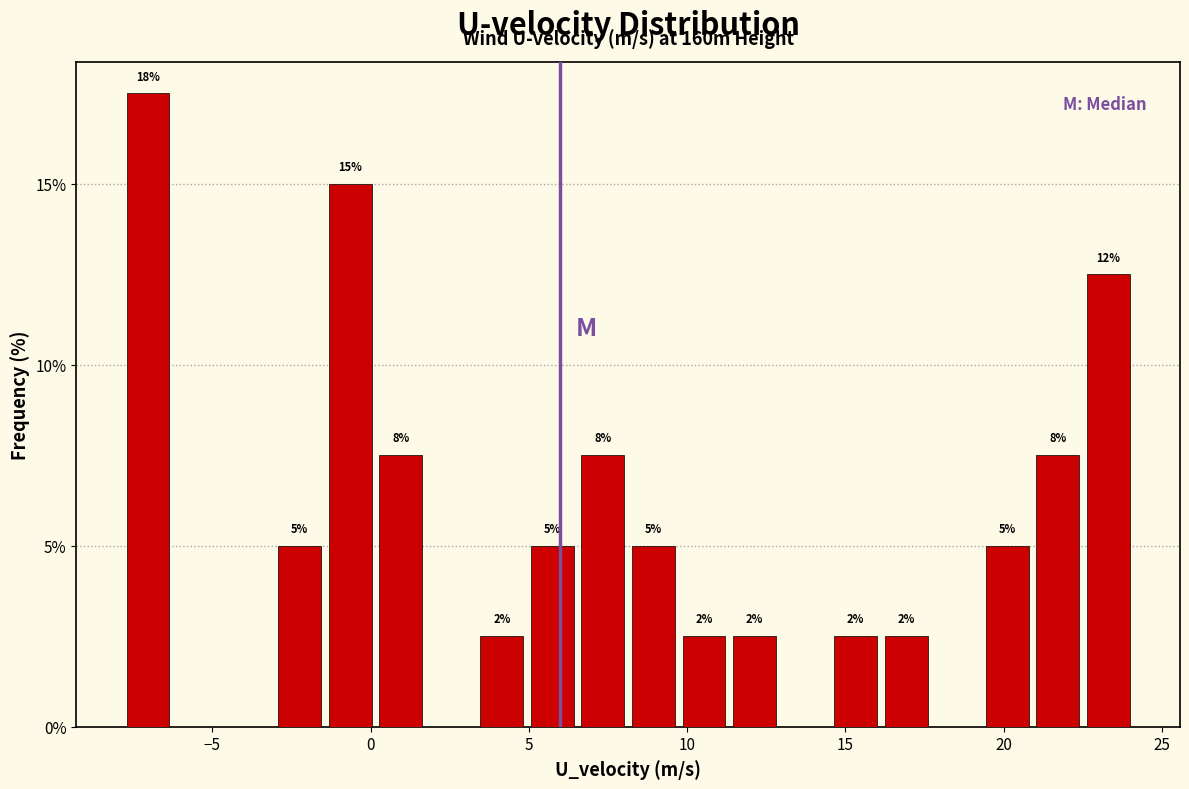

Read against the x-axis, roughly where is the centre of the tallest bar?

-7.0